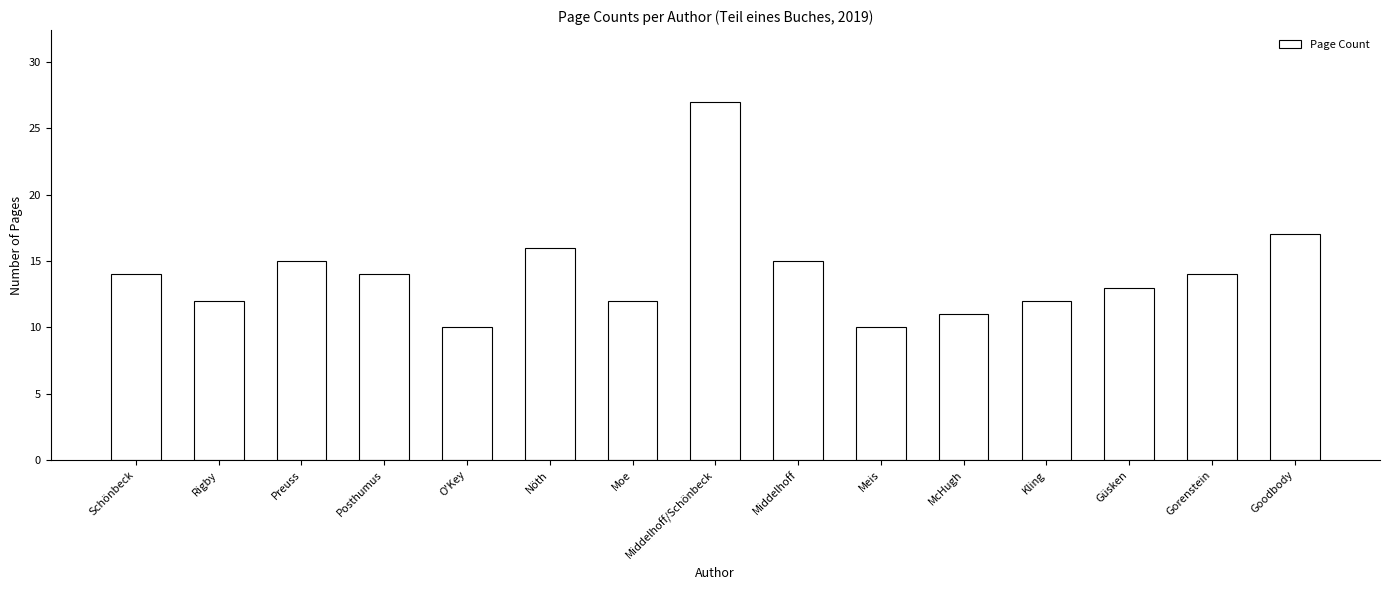

Is it true that the value at Gorenstein is 23?

False